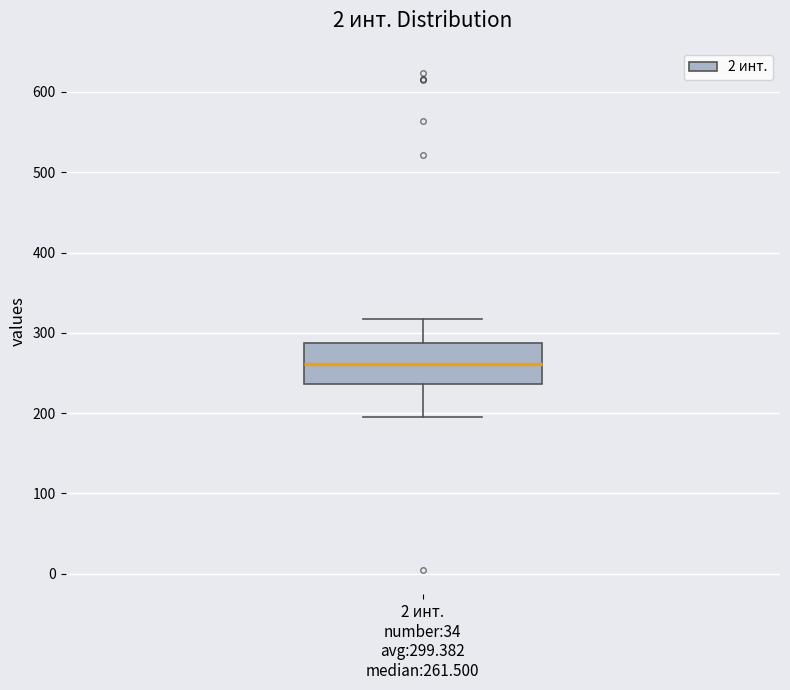

Read this box plot against the y-axis: the position of the median line, the range covered by the box, and the ends of both whiskers. The values are not printed on the chart, so give them approximately, as read against the axis.

median 260, box 240 to 290, whiskers 200 to 320